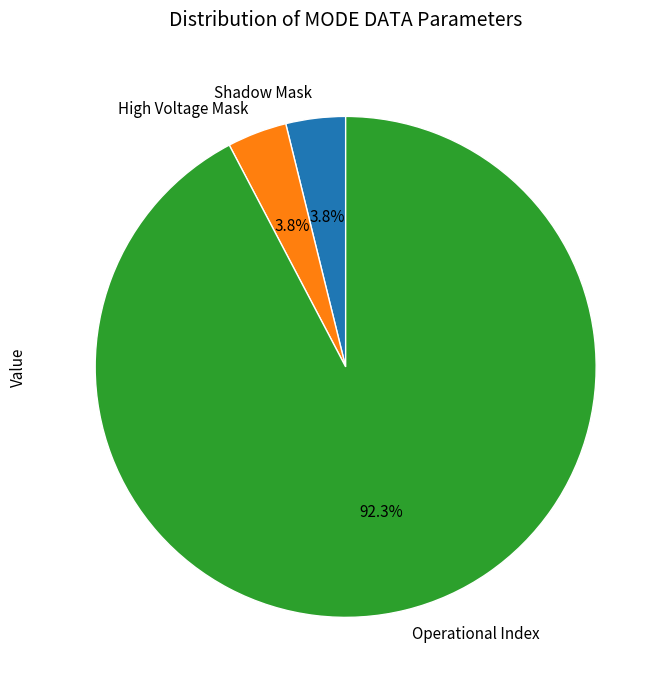

Does Shadow Mask account for over 50% of the chart?

No